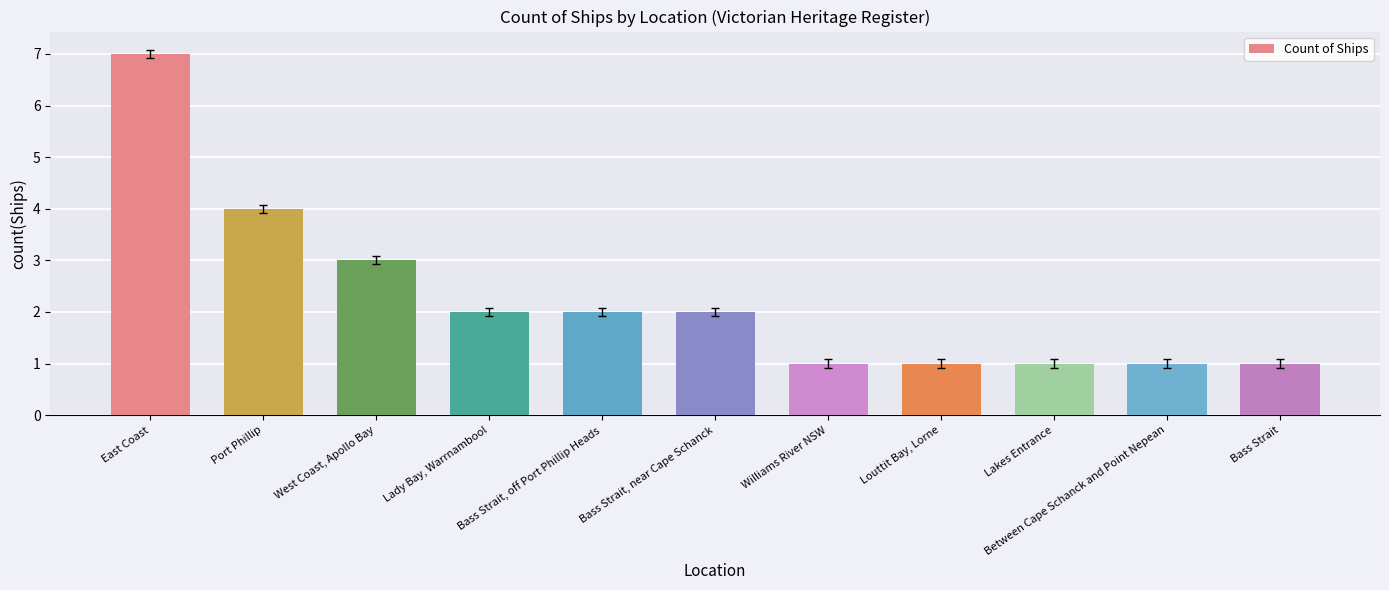

What is the minimum value shown in the chart?

1